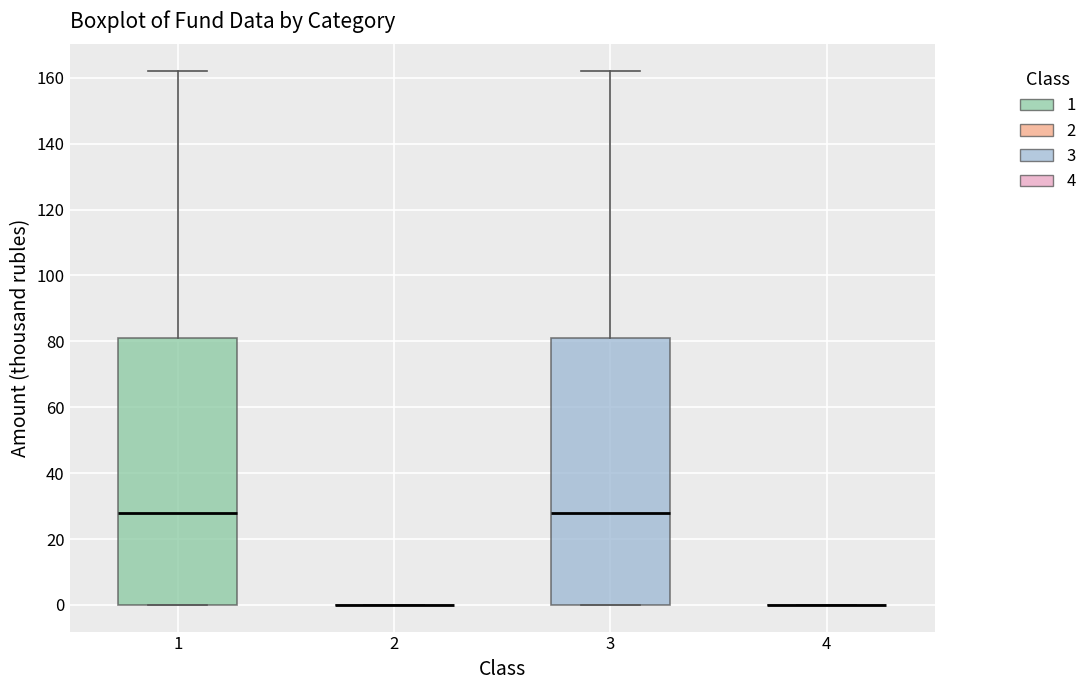

Reading left to right, read every box against the y-axis: the position of its median line, the range the box covers, and the ends of its whiskers. The values are not printed on the chart, so give them approximately, as read against the axis.

1: median 28, box 0 to 82, whiskers 0 to 162
2: box collapsed to a line at 0, whiskers 0 to 0
3: median 28, box 0 to 82, whiskers 0 to 162
4: box collapsed to a line at 0, whiskers 0 to 0